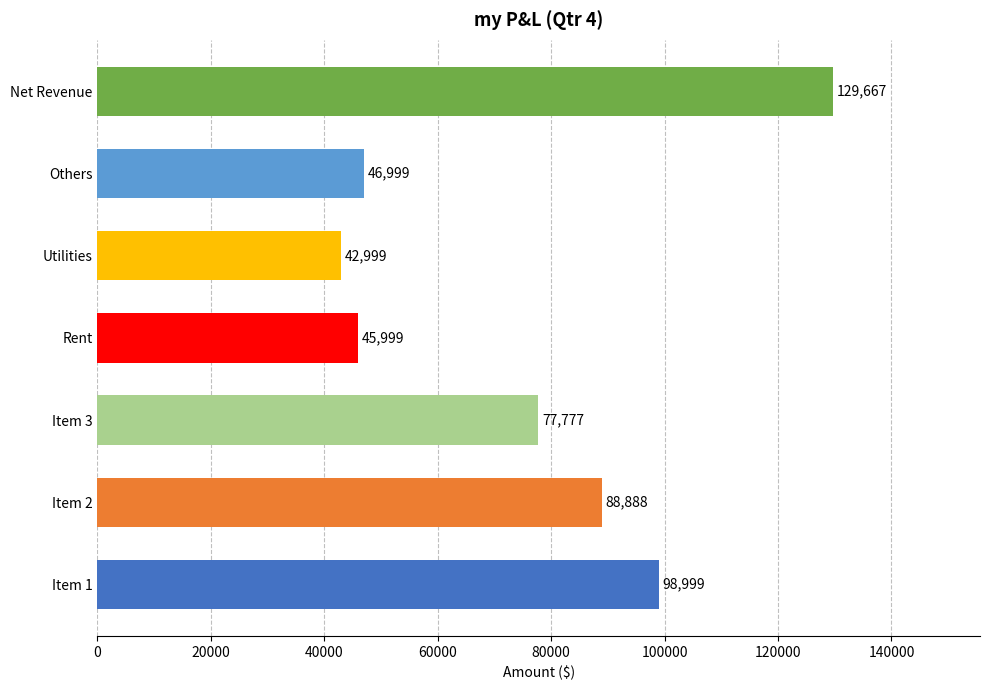

What is the ratio of the value at Utilities to the value at Item 2?

0.5